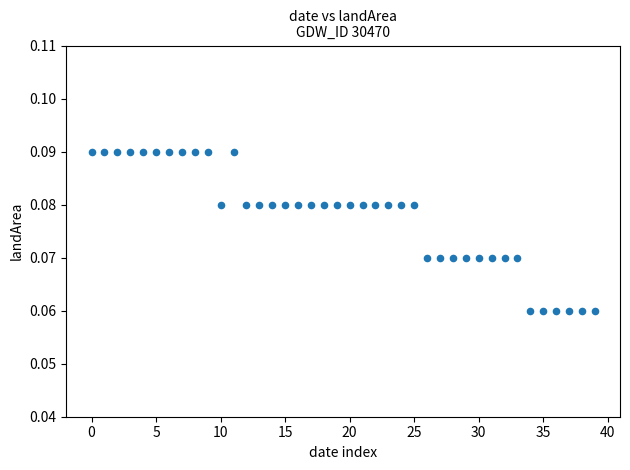

How many points are shown in the scatter plot?

40